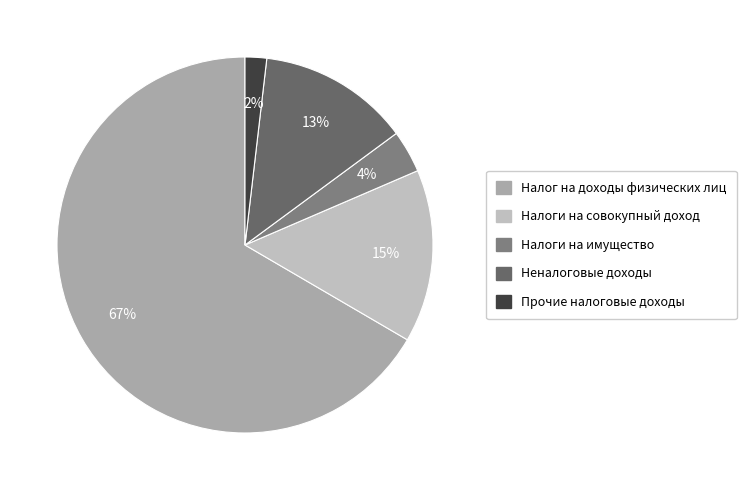

The Прочие налоговые доходы slice represents 2% of the pie. True or false?

True